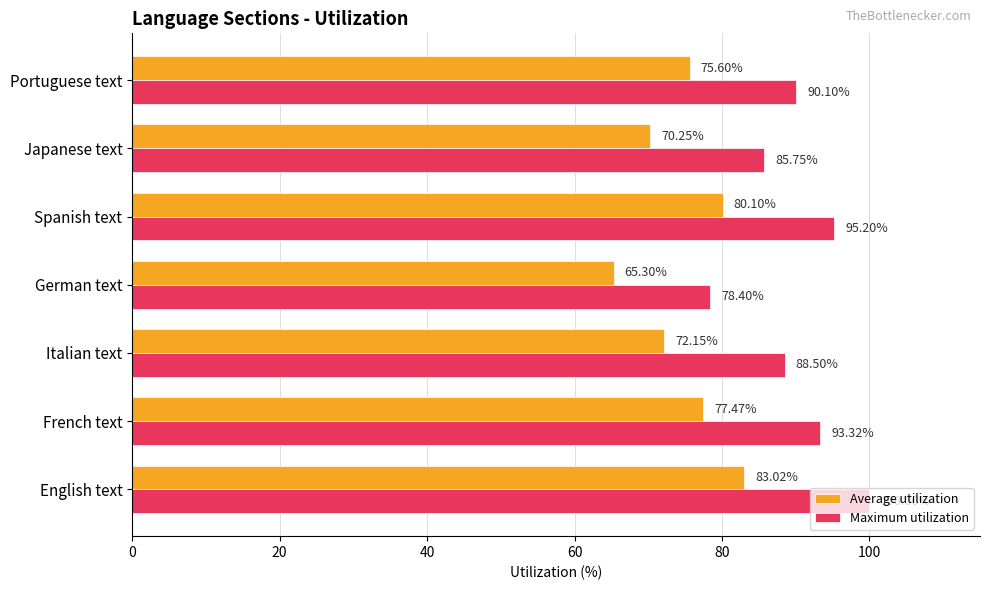

What is the difference between the maximum and minimum values in the Maximum utilization series?

21.6